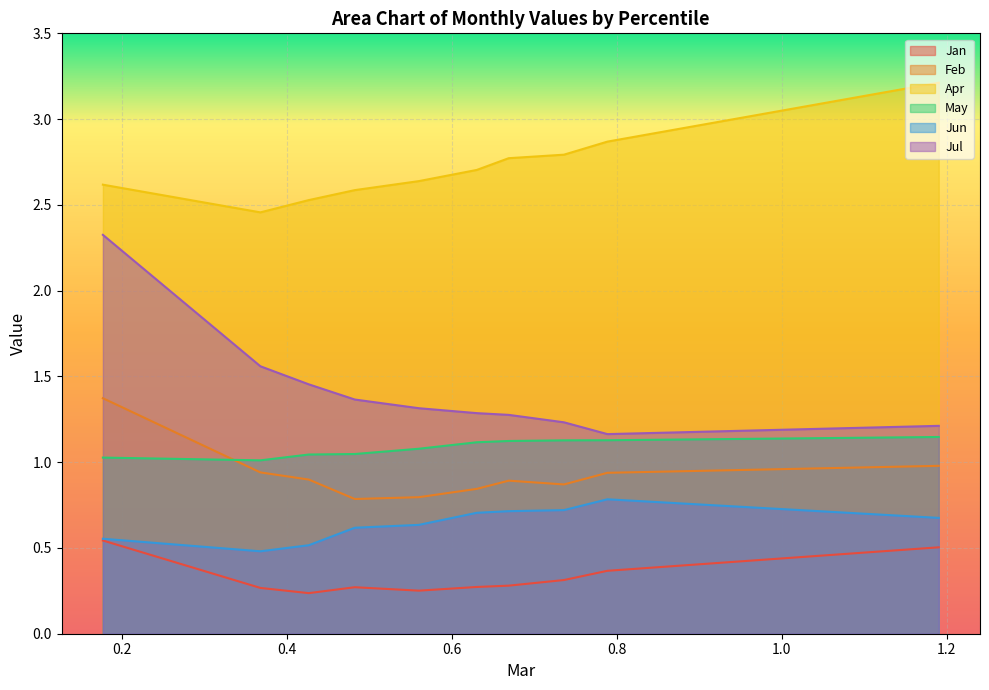

True or false: Jul has more than 2 points higher than both neighbors.

False